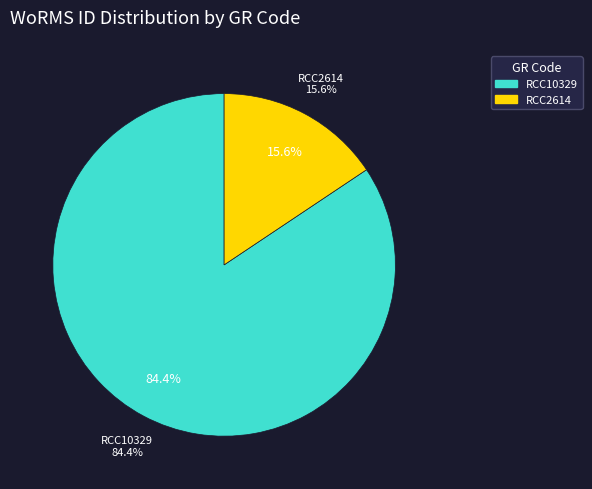

Which category has the smallest portion of the pie?

RCC2614